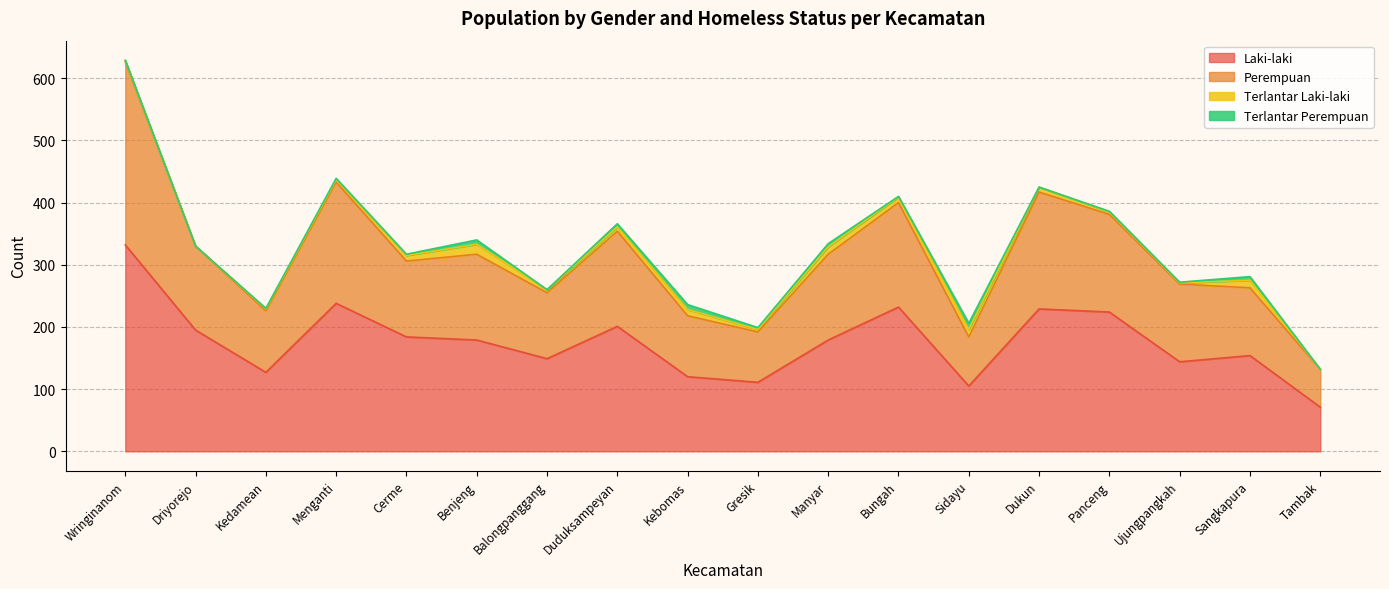

How many data points in Laki-laki are less than 179?

8